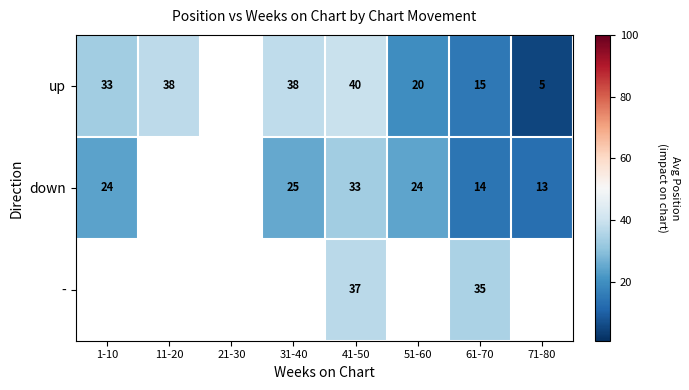

At how many categories does at least one series exceed 7?

7